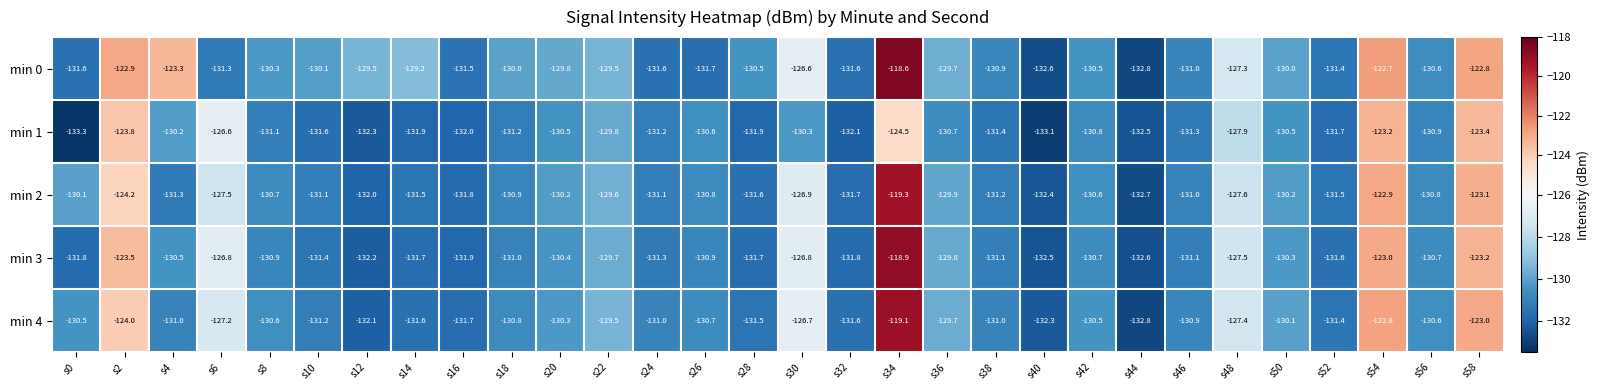

Between s14 and s56, which series saw the biggest shift?

min 0